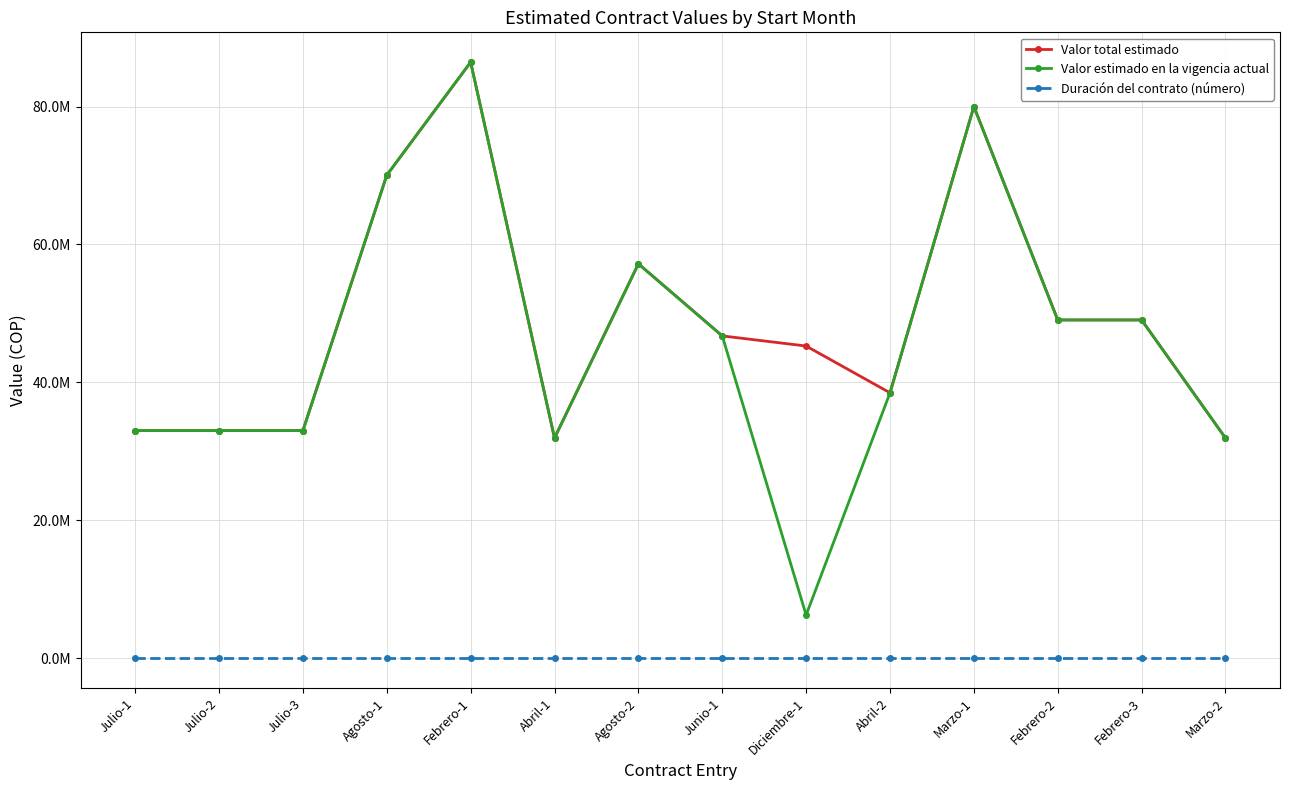

Where is Valor total estimado nearest to the value 59188016?

Agosto-2